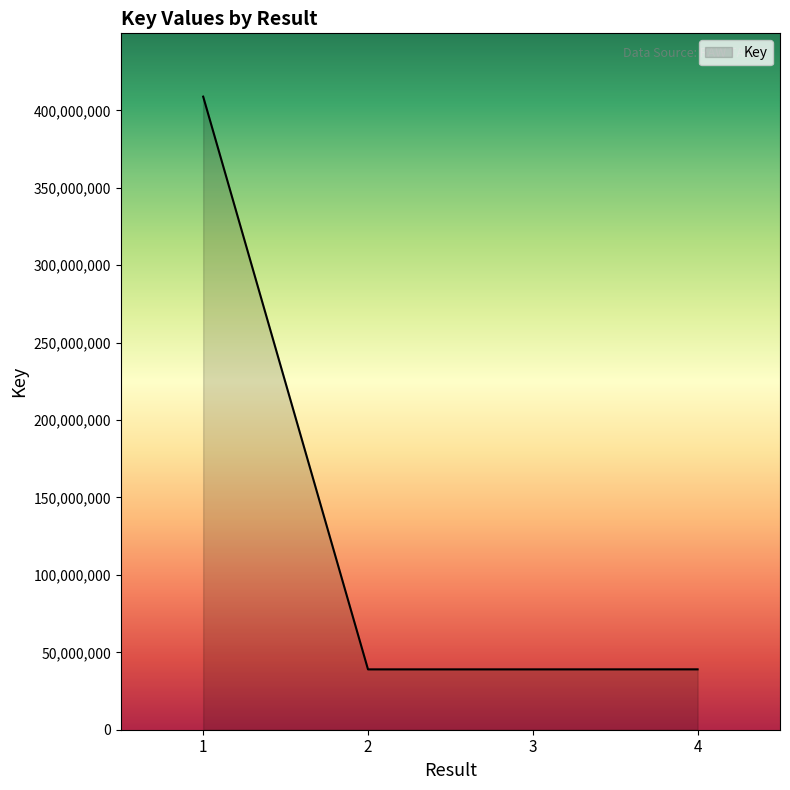

How many interior local valleys (lower than both neighbors) does the data have?

1